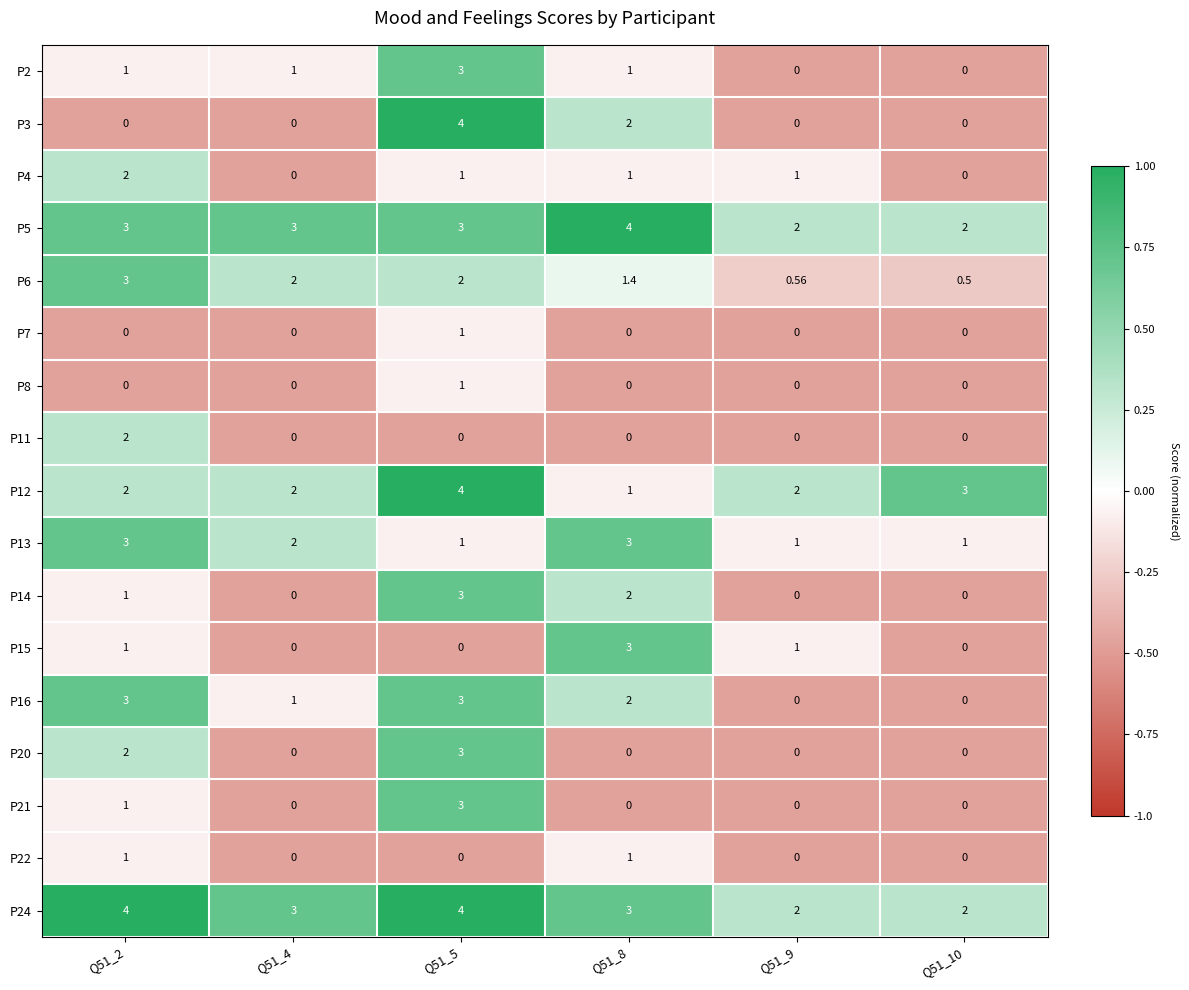

At how many categories does at least one series exceed 0?

6